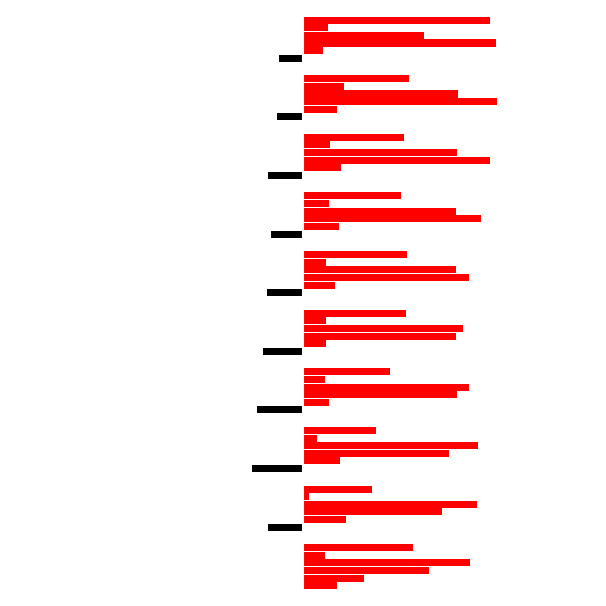

Count the number of categories in the chart.

10